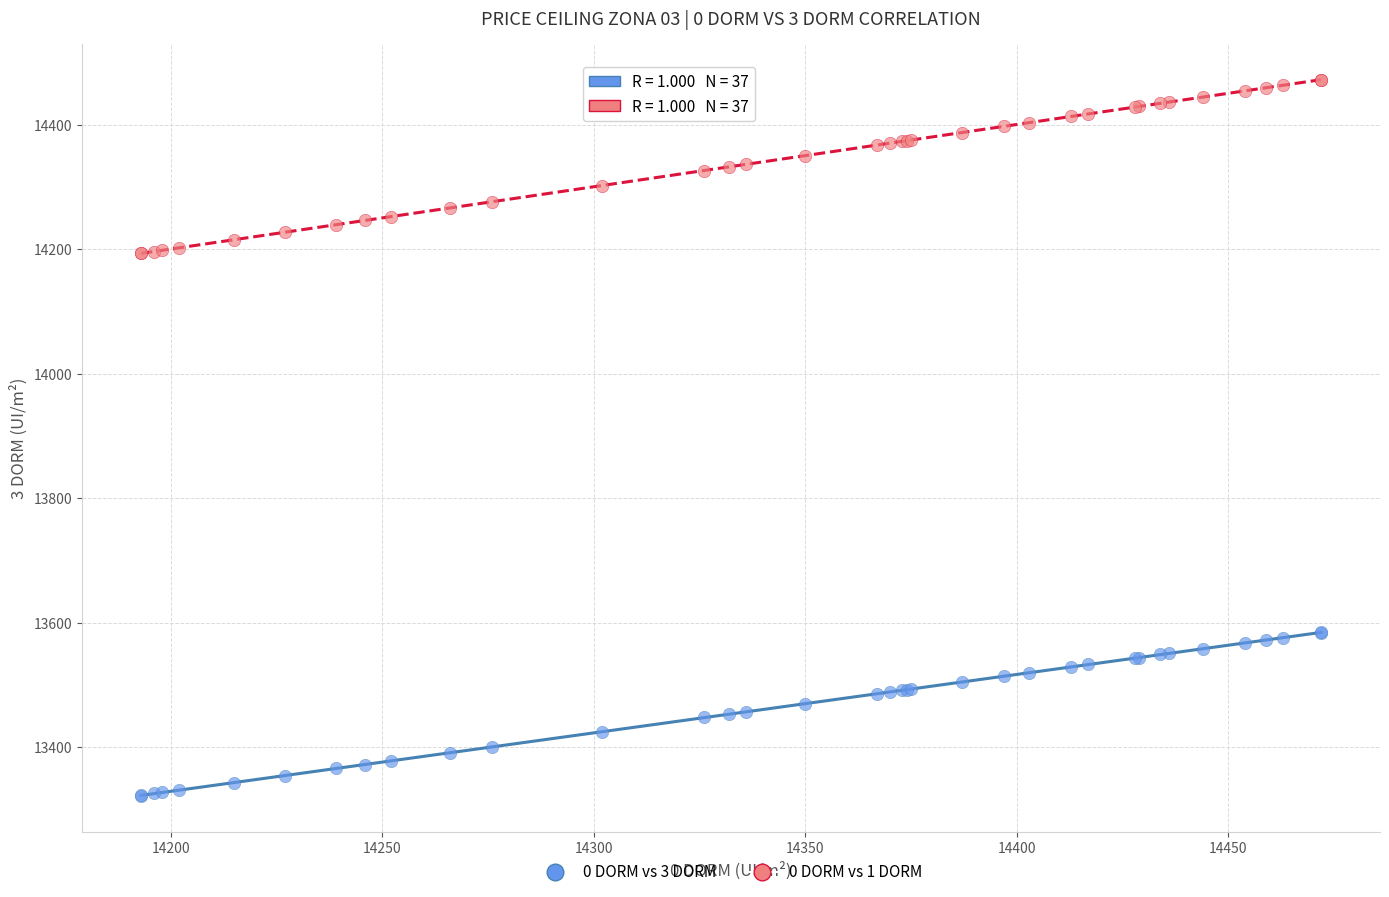

Which series has the largest Y range (max minus min)?

0 DORM vs 1 DORM